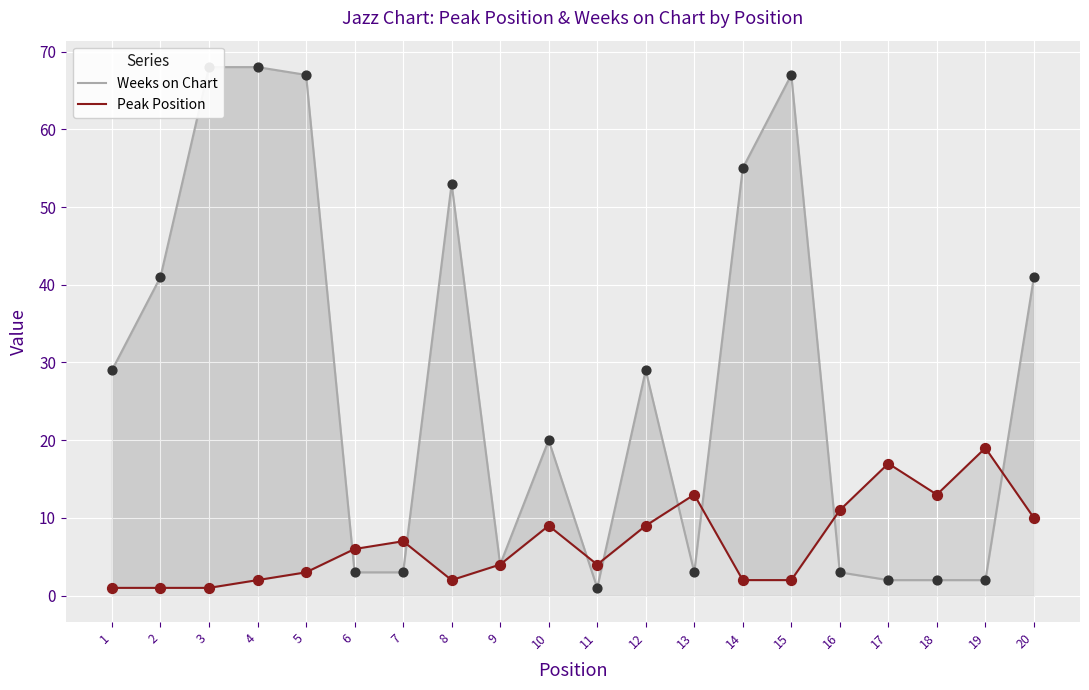

What is the total value across all series at 8?

55